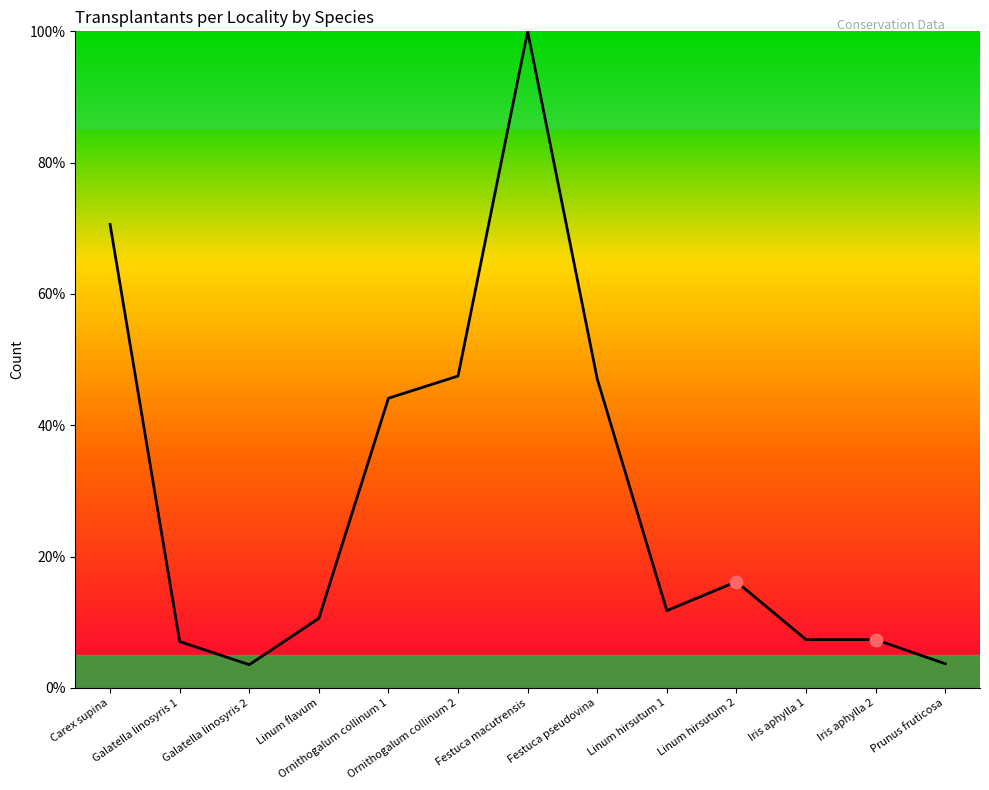

Approximately how many times larger is the value at Prunus fruticosa compared to Carex supina?

0.1